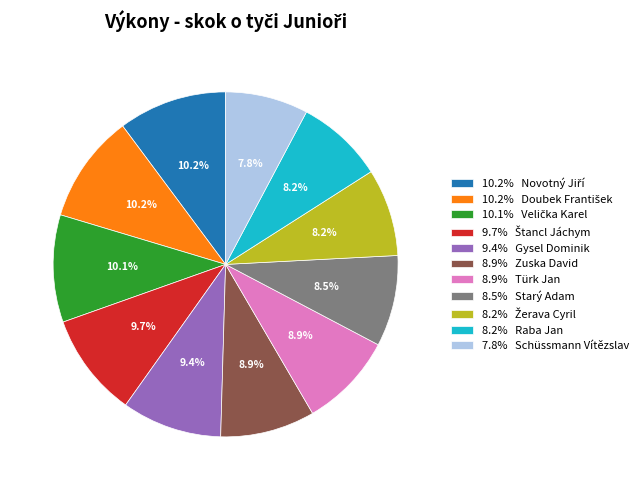

Does 9.4% Gysel Dominik account for over 50% of the chart?

No